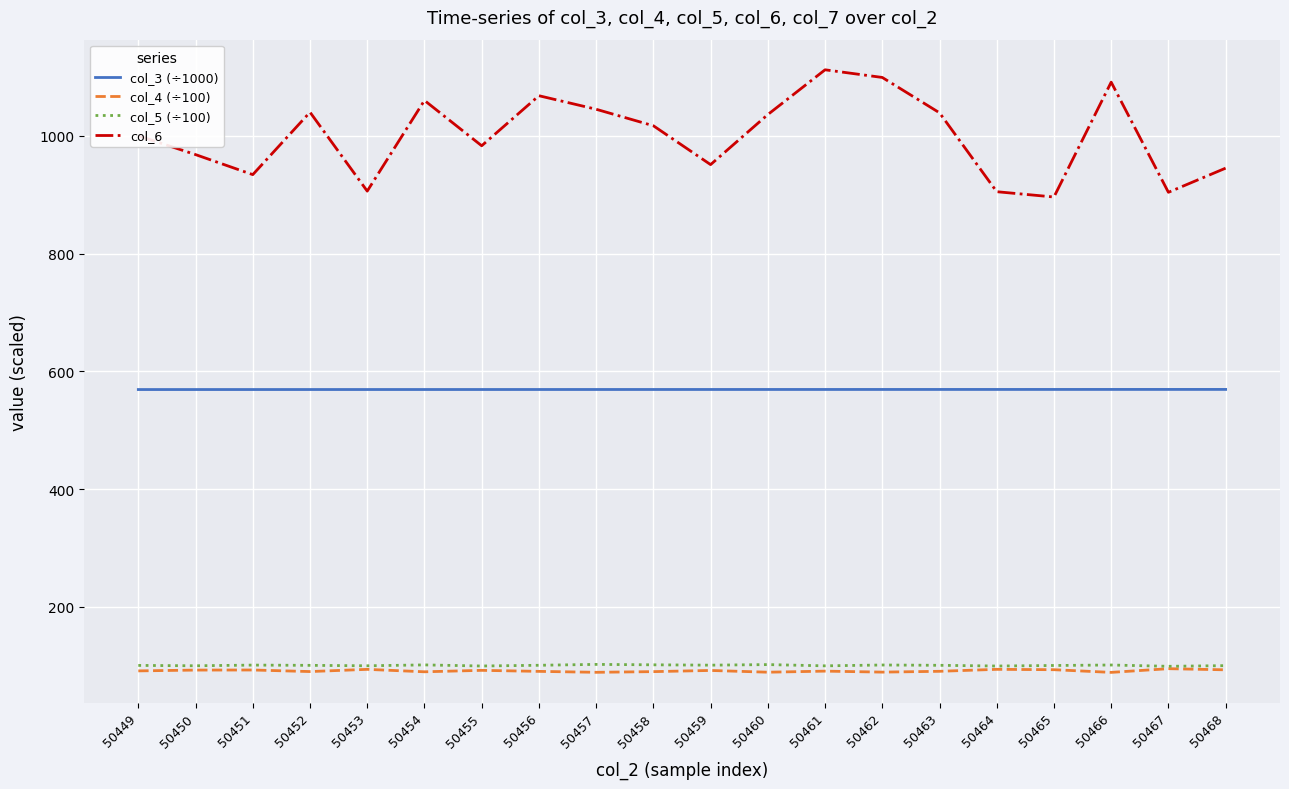

What is the smallest value displayed?

88.8